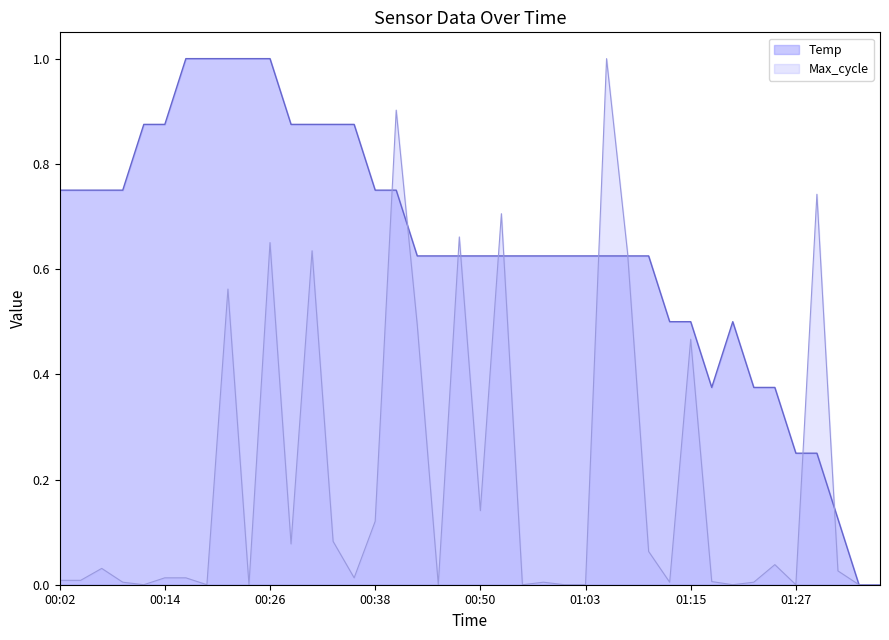

At which category does Temp reach its first local peak?

01:20